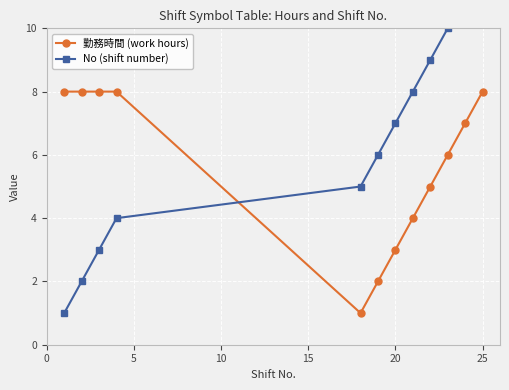

What is the highest value of the 勤務時間 (work hours) series?

8